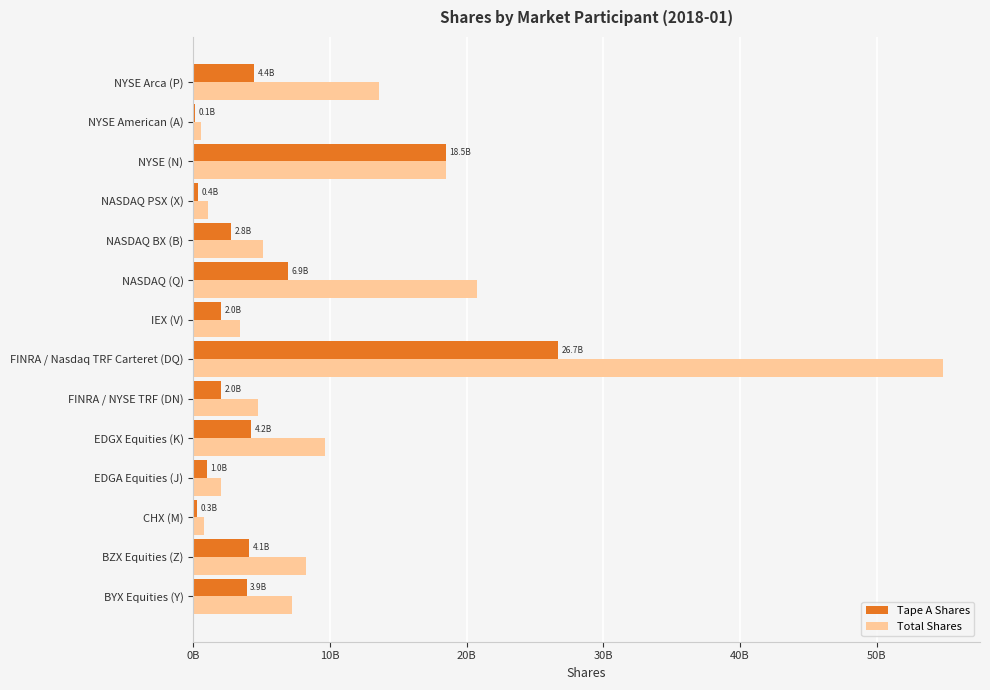

Which series has the widest spread of values?

Total Shares